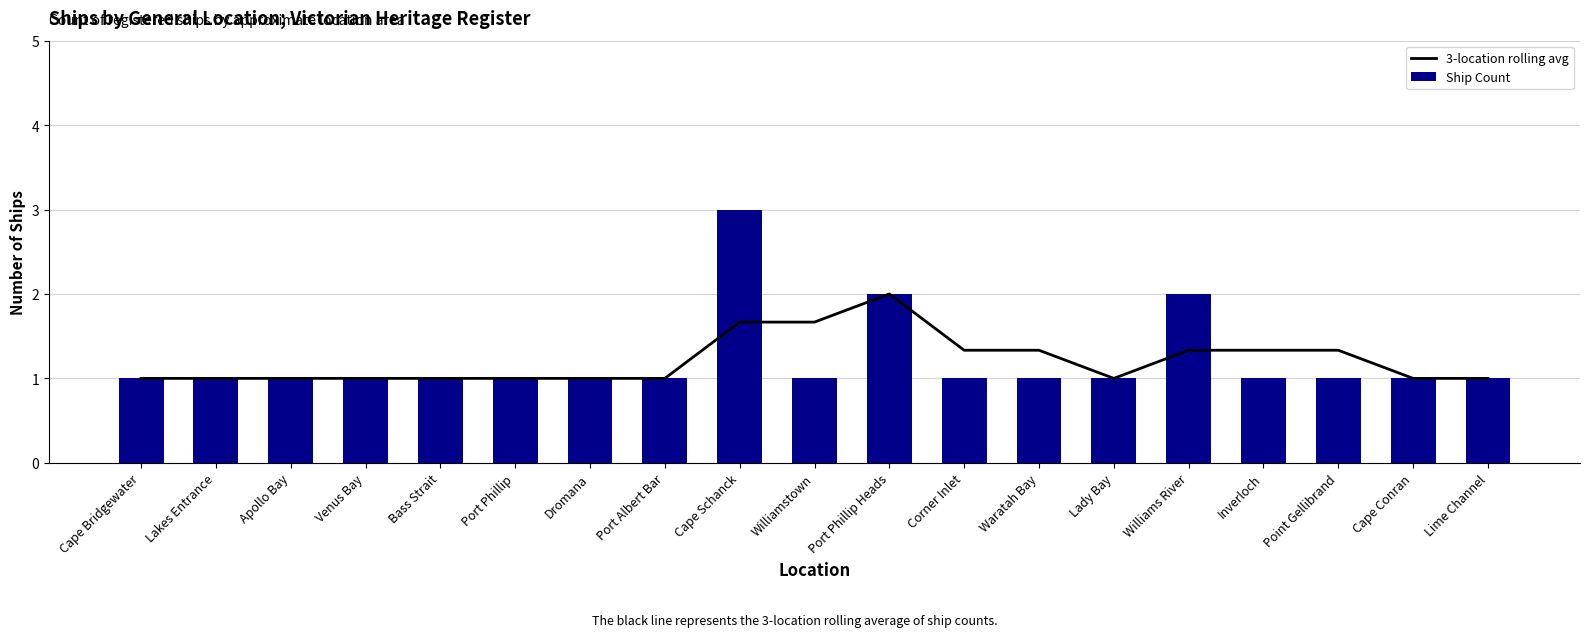

Reading left to right, transcribe all the data shown in this chart.

3-location rolling avg: 1.0	1.0	1.0	1.0	1.0	1.0	1.0	1.0	1.7	1.7	2.0	1.3	1.3	1.0	1.3	1.3	1.3	1.0	1.0
Ship Count: 1.0	1.0	1.0	1.0	1.0	1.0	1.0	1.0	3.0	1.0	2.0	1.0	1.0	1.0	2.0	1.0	1.0	1.0	1.0